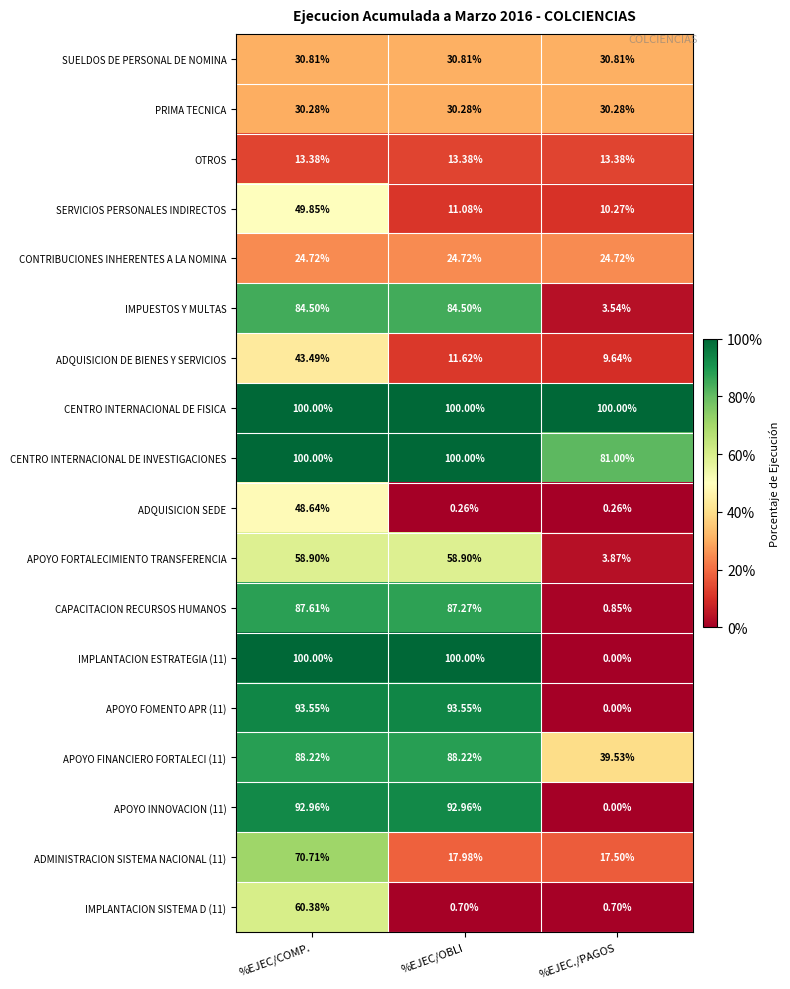

At which category is the sum across all series the highest?

%EJEC/COMP.